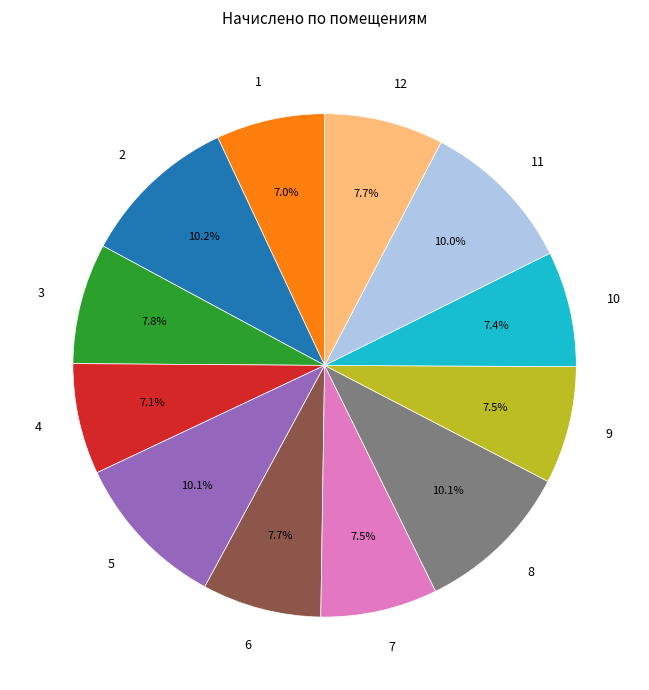

How many slices are in this pie chart?

12